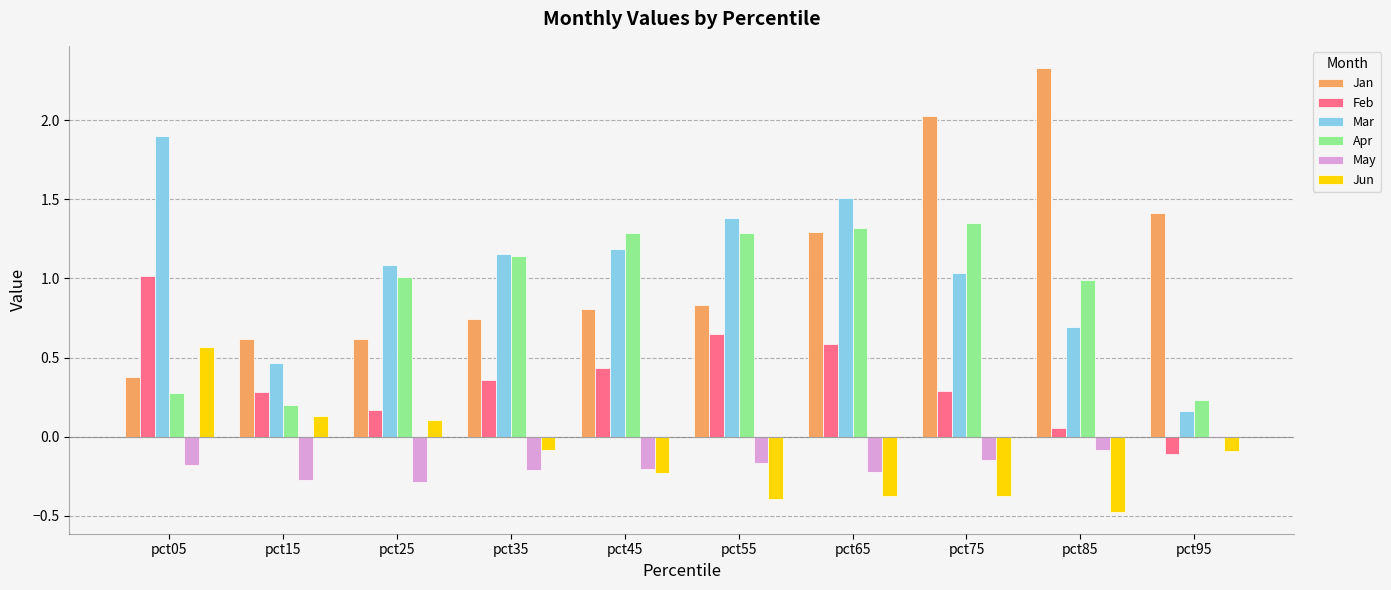

What is the greatest value displayed?

2.3